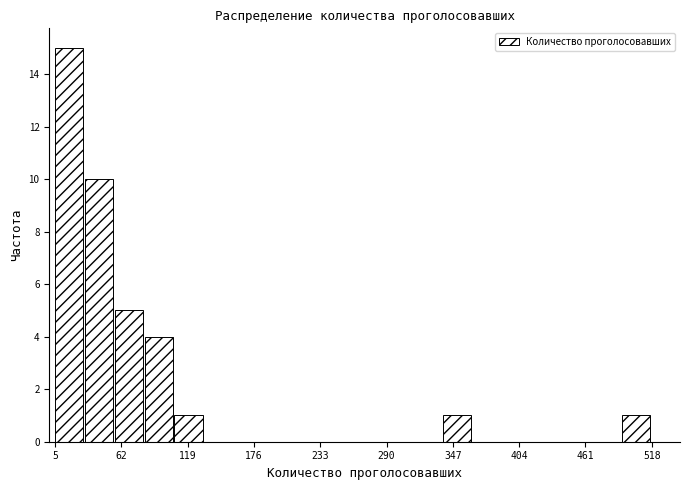

Read against the x-axis, roughly where is the centre of the tallest bar?

20